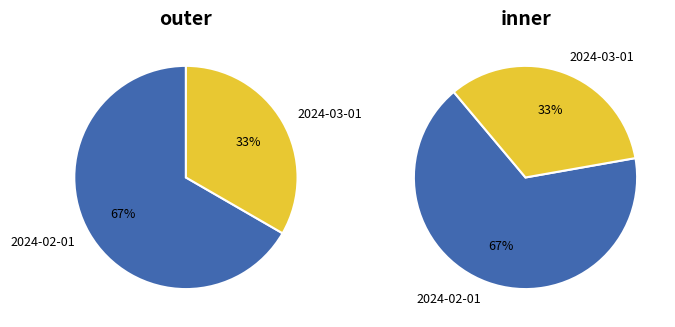

What is the smallest slice in the pie chart?

2024-03-01